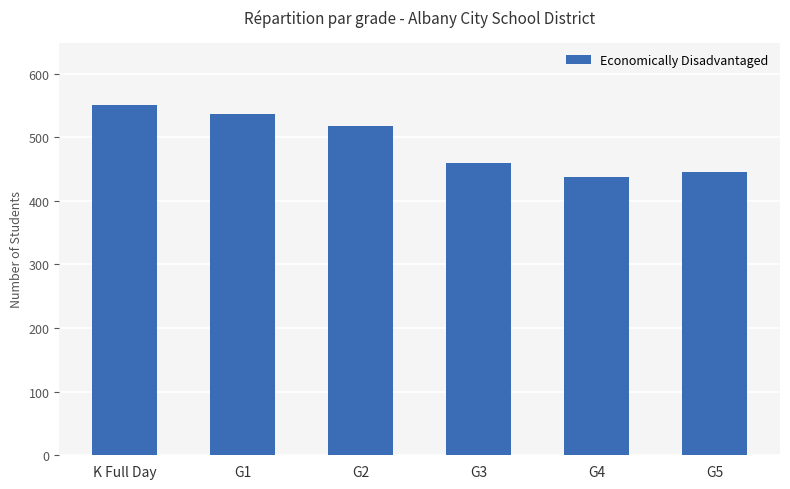

What position from the left is G1?

2